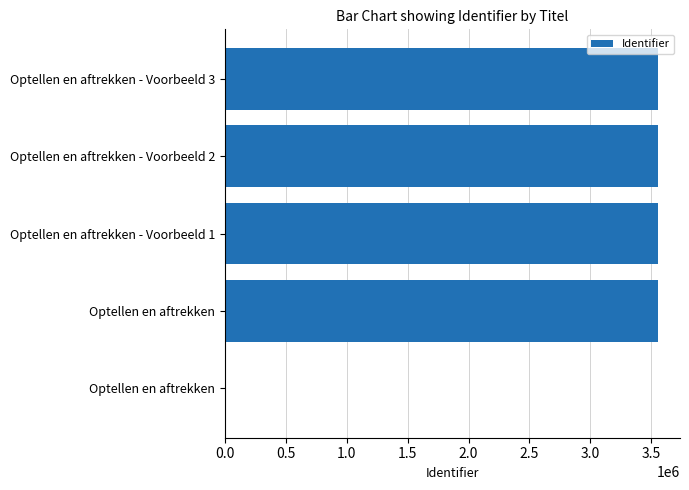

Does the chart contain stacked bars?

No